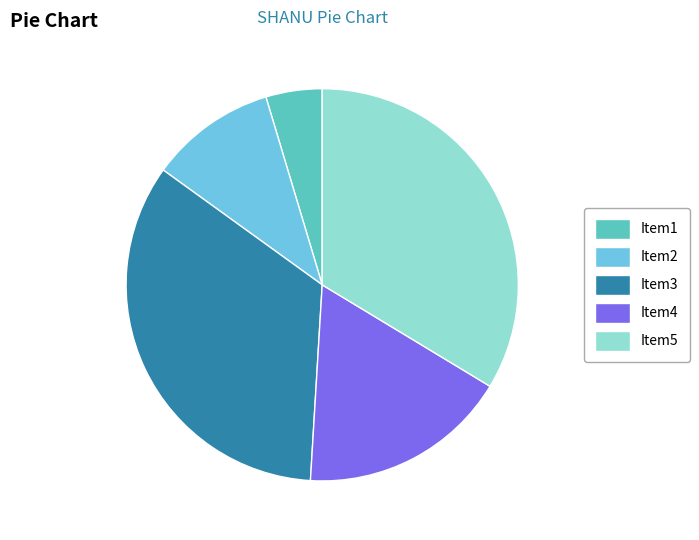

Is there any slice that represents more than half of the pie?

No